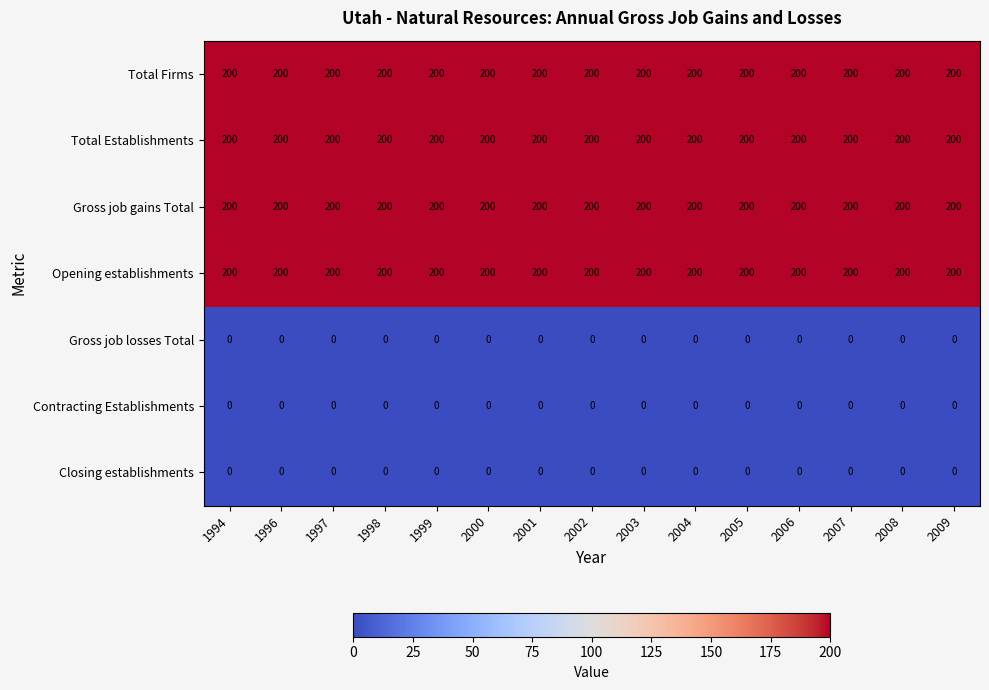

What is the spread (max minus min) of values at 2007?

200